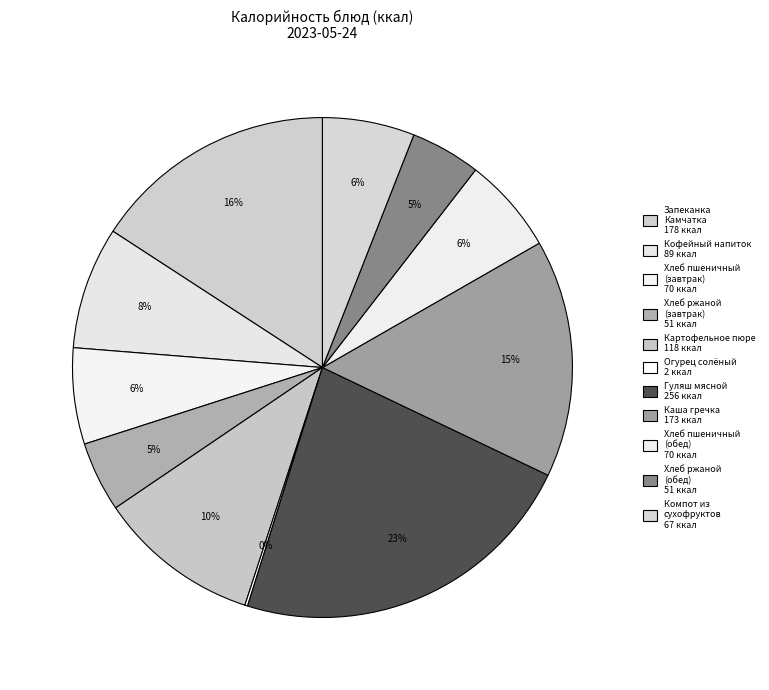

Is there a majority slice in this chart?

No